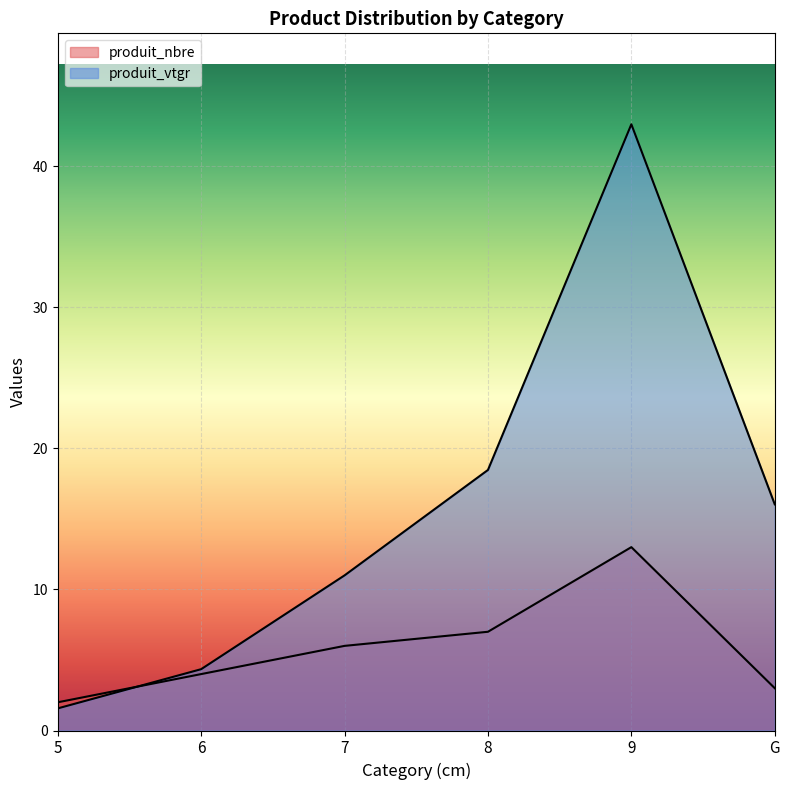

Which category has the highest value in the produit_vtgr series?

9